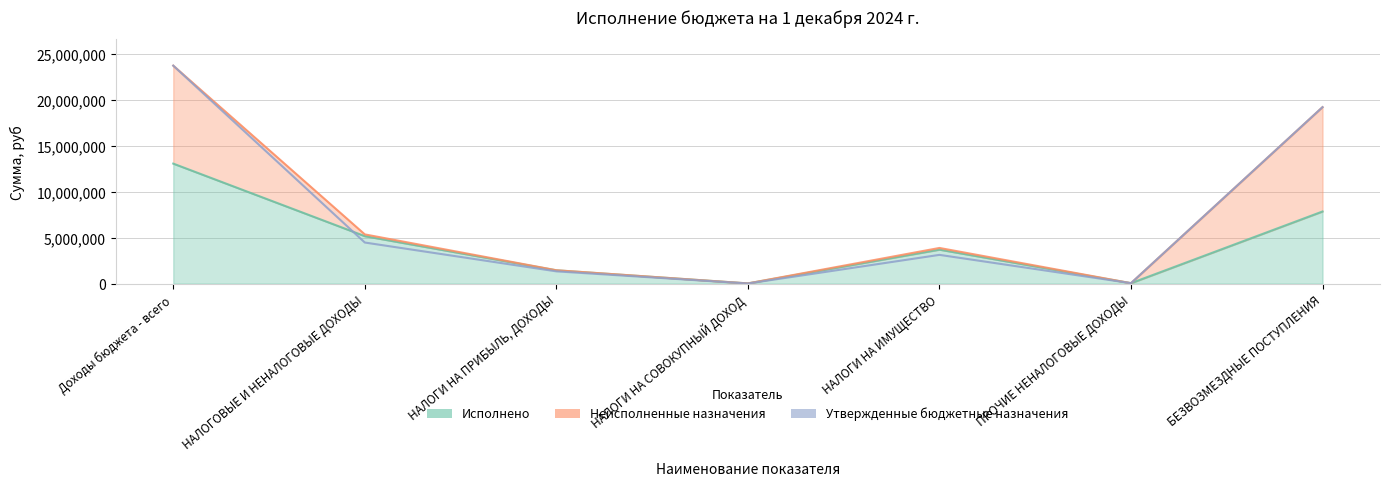

Which series has the largest range (max minus min)?

Утвержденные бюджетные назначения